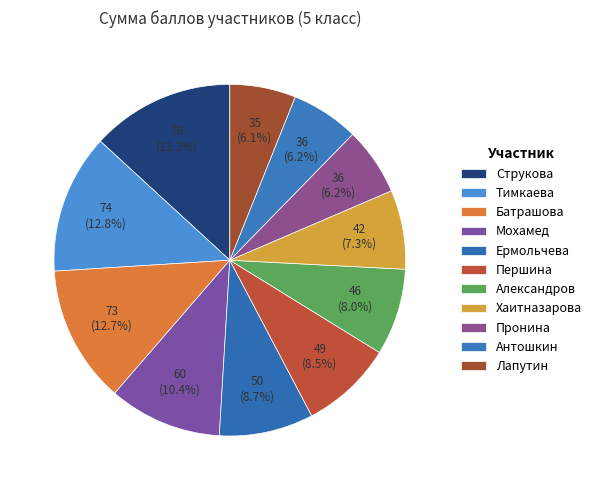

Count the number of slices in the pie.

11